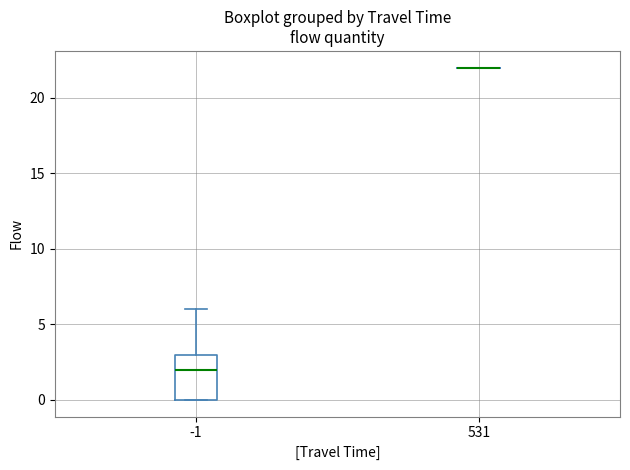

Comparing the boxes themselves (not the whiskers), which one is the tallest?

-1